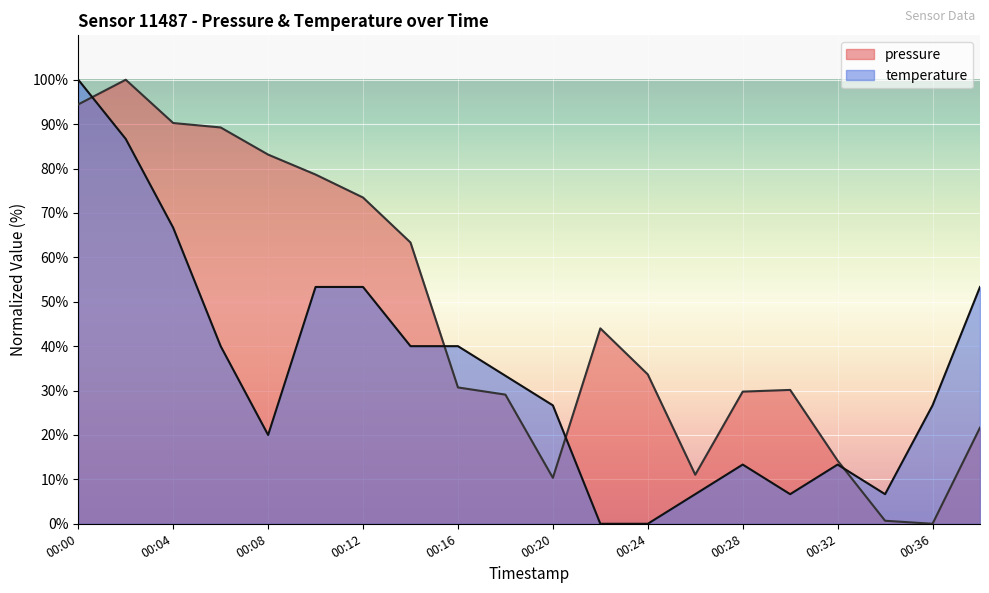

Where is the first local minimum for pressure?

00:20